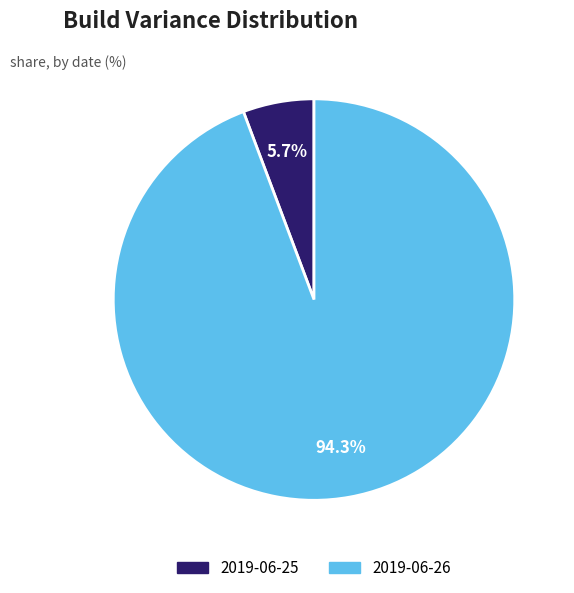

Does 2019-06-25 represent more than half of the total?

No